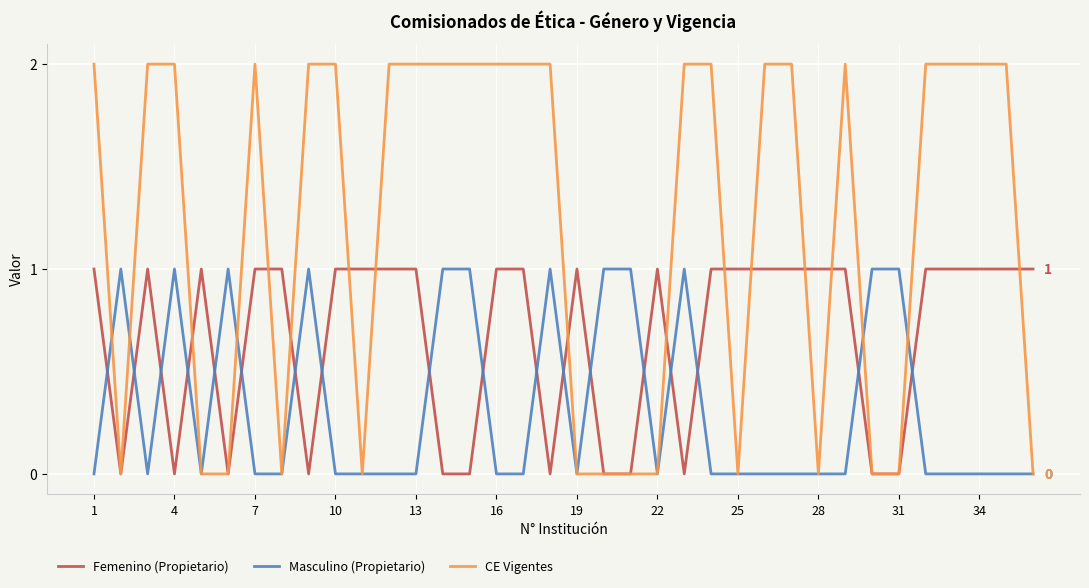

How many Masculino (Propietario) values are between 0 and 1?

36